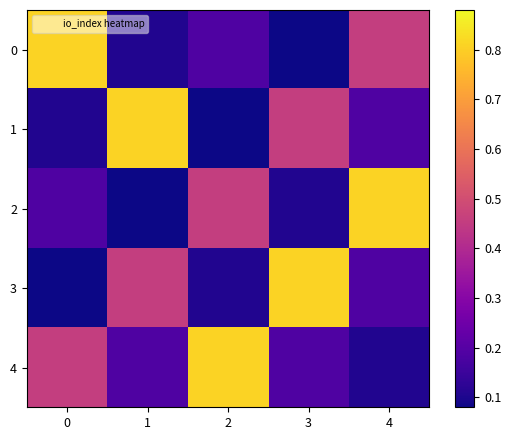

At 3, list the series in order from smallest to largest.

0, 2, 4, 1, 3